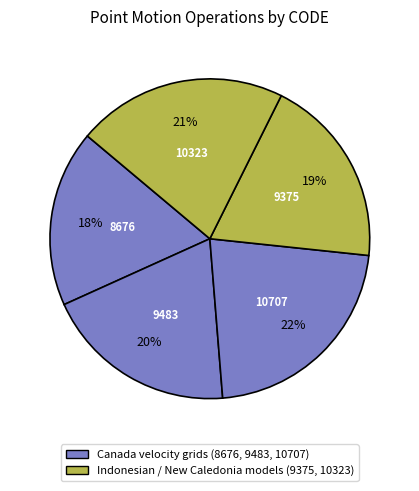

Count the number of slices in the pie.

5